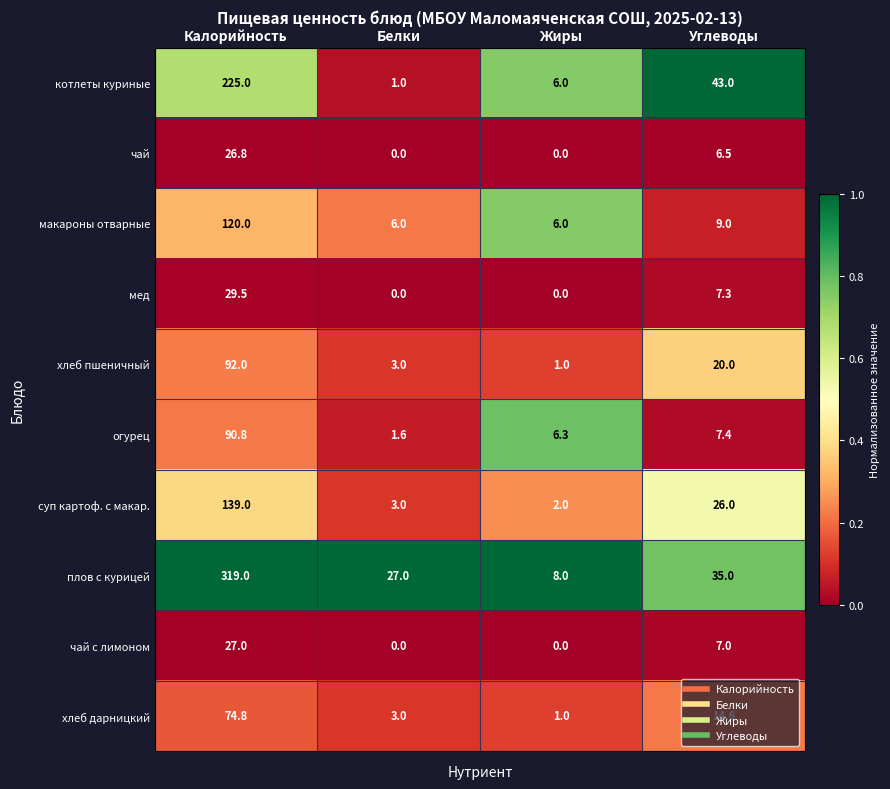

Between Жиры and Углеводы, which series saw the biggest shift?

котлеты куриные